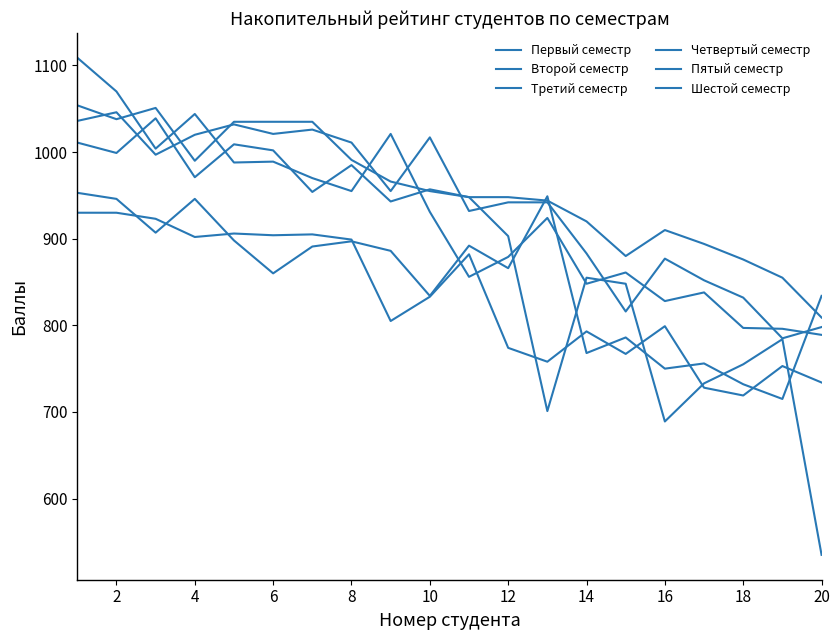

Where is the first local maximum for Третий семестр?

2